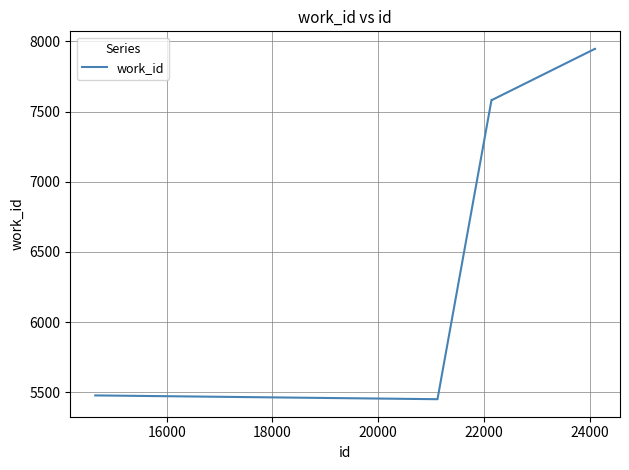

What is the sum of all values?

57518